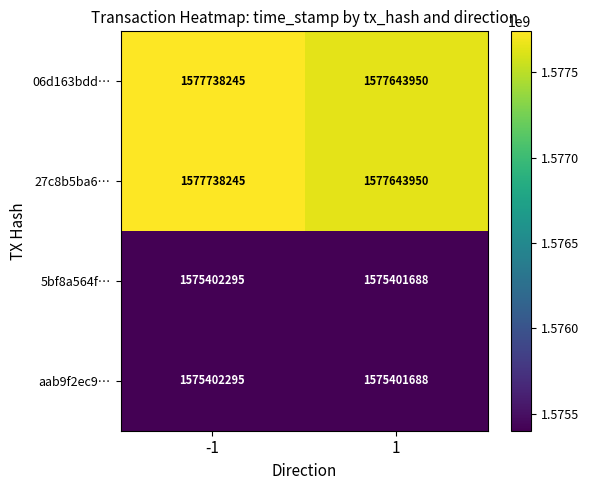

What is the average value of the 27c8b5ba6… series?

1577691098